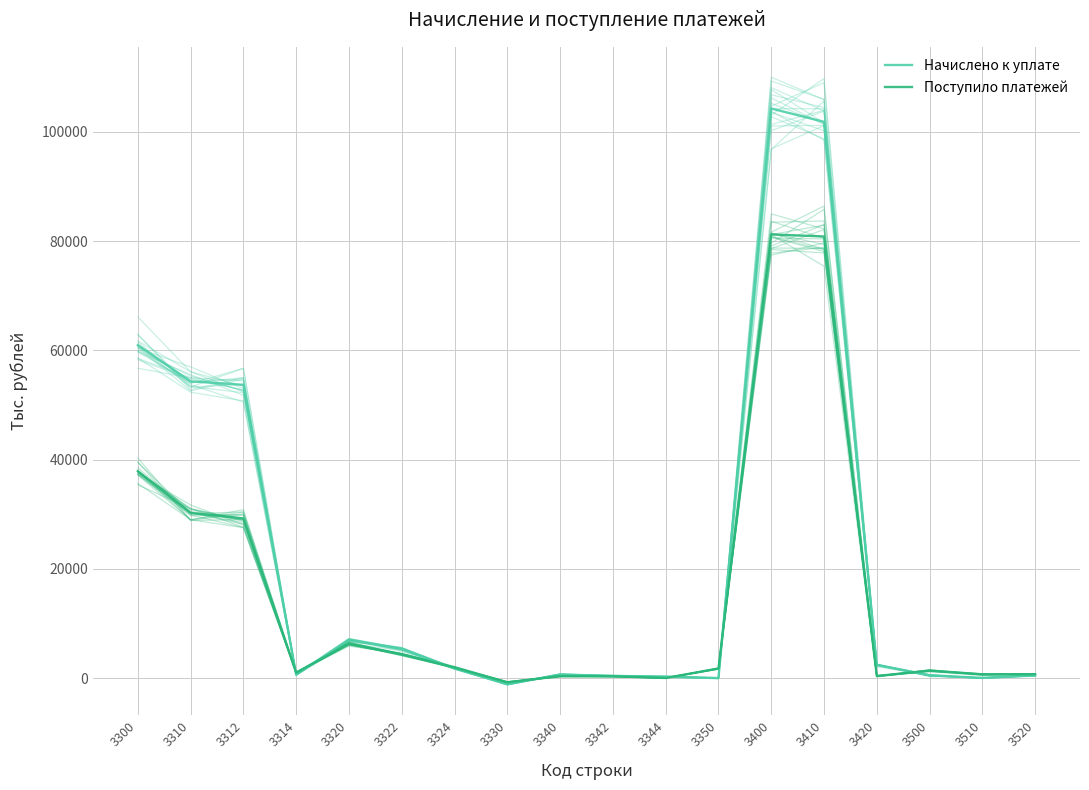

Reading right to left, extract all data points from this chart.

Начислено к уплате: 3520=487	3510=39	3500=526	3420=2441	3410=101836	3400=104277	3350=1	3344=254	3342=409	3340=663	3330=-1136	3324=1762	3322=5330	3320=7092	3314=636	3312=53693	3310=54329	3300=60949
Поступило платежей: 3520=709	3510=688	3500=1397	3420=373	3410=80852	3400=81225	3350=1757	3344=27	3342=345	3340=372	3330=-766	3324=1956	3322=4338	3320=6294	3314=991	3312=29248	3310=30239	3300=37896